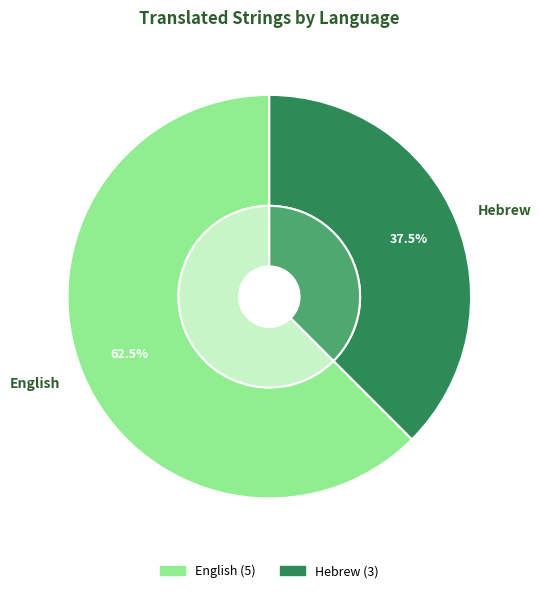

Which category accounts for the majority?

English